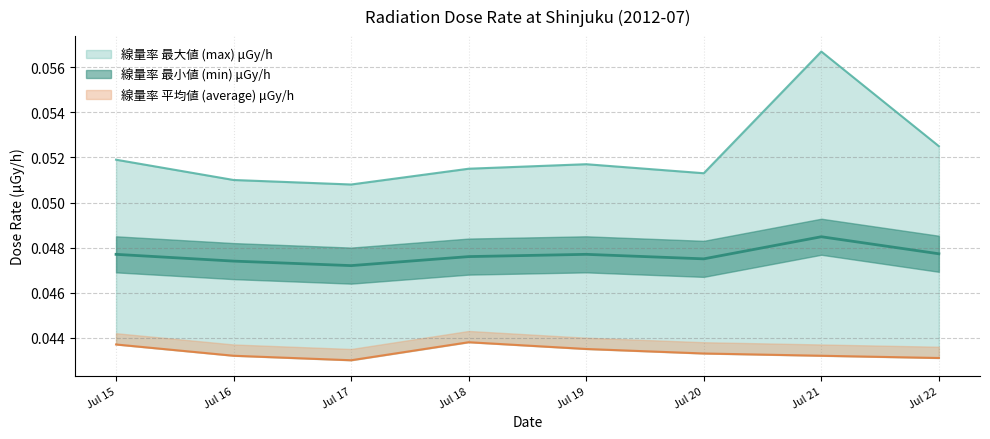

Is the value of min at Jul 18 greater than the value of max at Jul 15?

No